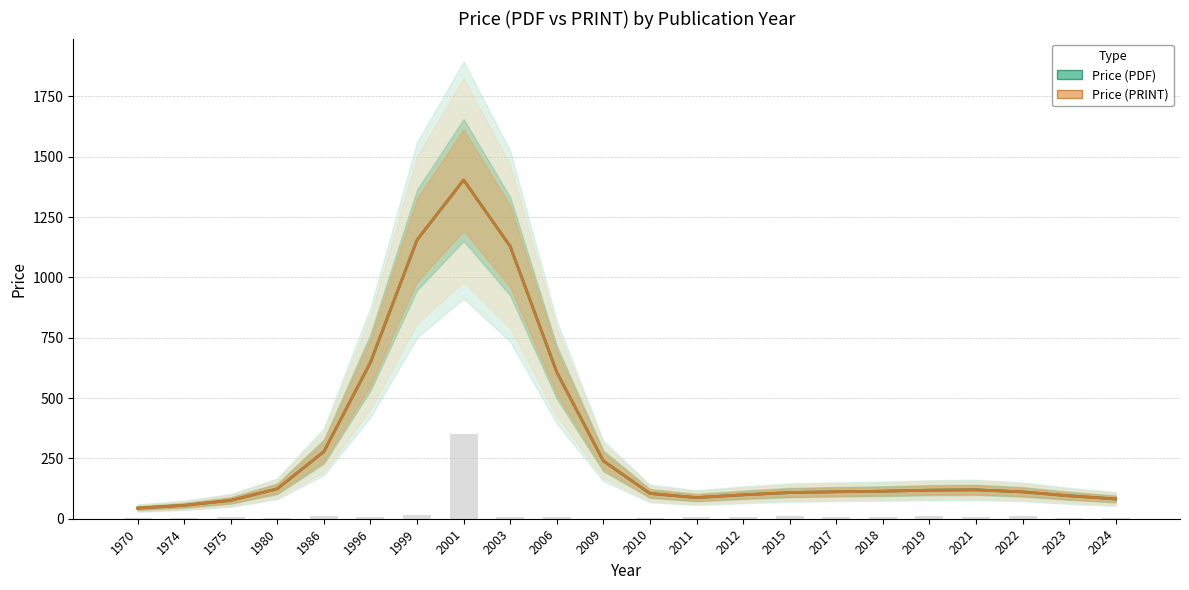

What is the ratio of the value at 2024 to the value at 1970?

2.3